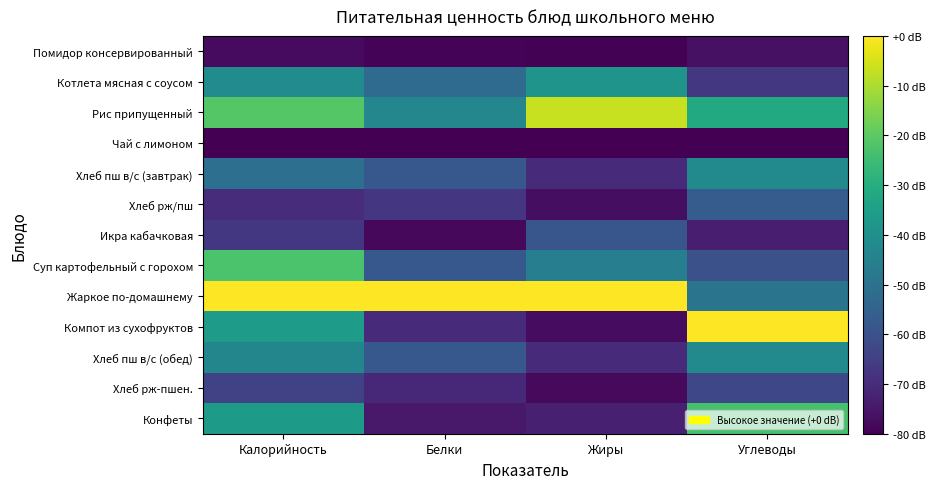

Reading right to left, list all the values displayed in this chart.

Помидор консервированный: Углеводы=-76.4	Жиры=-79.5	Белки=-79.3	Калорийность=-77.5
Котлета мясная с соусом: Углеводы=-66.9	Жиры=-38.7	Белки=-52.0	Калорийность=-41.5
Рис припущенный: Углеводы=-31.3	Жиры=-6.9	Белки=-42.8	Калорийность=-20.9
Чай с лимоном: Углеводы=-80.0	Жиры=-80.0	Белки=-80.0	Калорийность=-80.0
Хлеб пш в/с (завтрак): Углеводы=-41.6	Жиры=-70.5	Белки=-58.0	Калорийность=-50.9
Хлеб рж/пш: Углеводы=-56.8	Жиры=-77.0	Белки=-67.3	Калорийность=-69.9
Икра кабачковая: Углеводы=-73.4	Жиры=-58.6	Белки=-78.2	Калорийность=-67.0
Суп картофельный с горохом: Углеводы=-60.1	Жиры=-45.8	Белки=-58.0	Калорийность=-22.6
Жаркое по-домашнему: Углеводы=-49.1	Жиры=0.0	Белки=0.0	Калорийность=0.0
Компот из сухофруктов: Углеводы=0.0	Жиры=-77.4	Белки=-70.2	Калорийность=-36.1
Хлеб пш в/с (обед): Углеводы=-41.6	Жиры=-70.5	Белки=-58.0	Калорийность=-43.4
Хлеб рж-пшен.: Углеводы=-62.7	Жиры=-77.8	Белки=-70.7	Калорийность=-64.4
Конфеты: Углеводы=-23.3	Жиры=-73.0	Белки=-74.5	Калорийность=-36.5